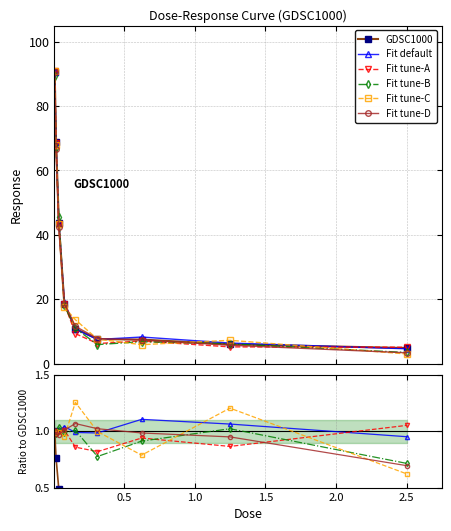

True or false: Fit default has a value of 1.3 at 2.5.

False